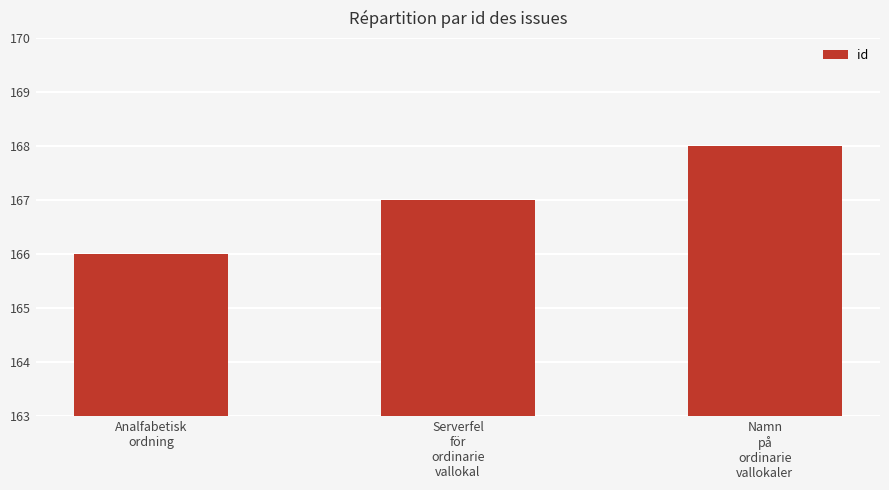

What is the difference between the maximum and second lowest values?

1